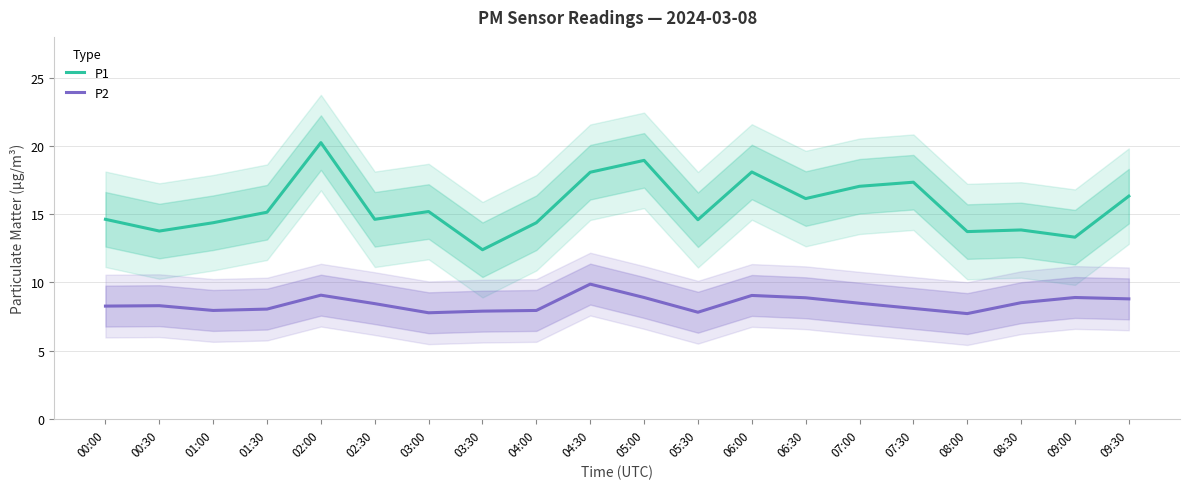

Reading left to right, extract all data points from this chart.

P1: 14.6	13.8	14.4	15.2	20.2	14.6	15.2	12.4	14.4	18.1	18.9	14.6	18.1	16.1	17.1	17.4	13.7	13.8	13.3	16.3
P2: 8.3	8.3	8.0	8.1	9.1	8.4	7.8	7.9	8.0	9.9	8.9	7.8	9.1	8.9	8.5	8.1	7.7	8.5	8.9	8.8